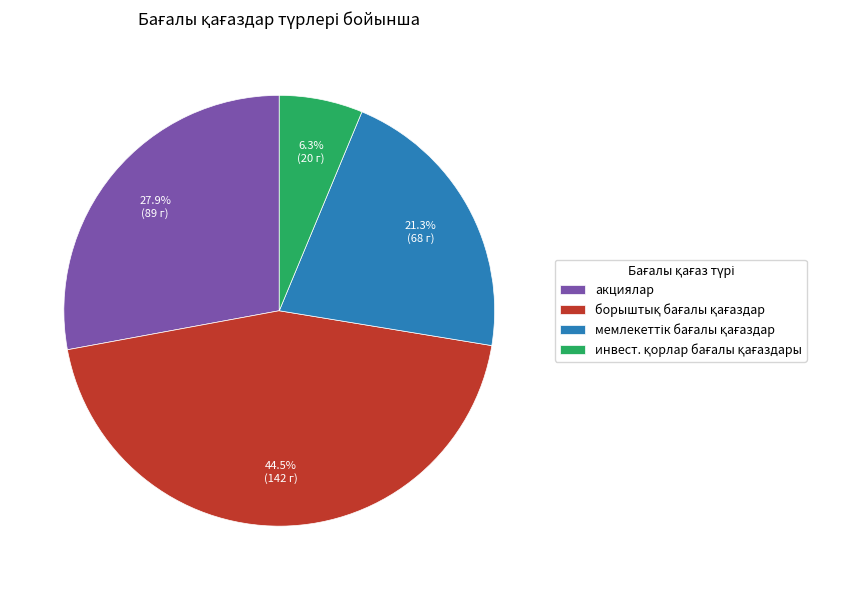

Is there any slice that represents more than half of the pie?

No